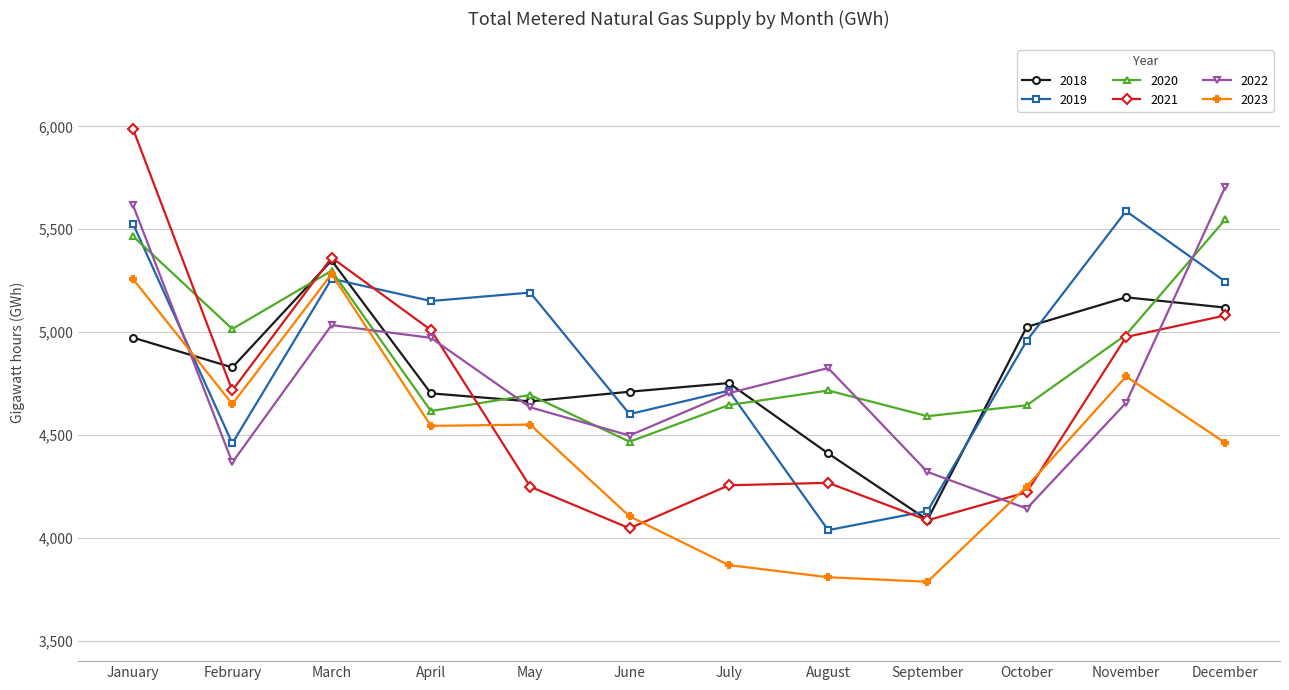

What is the smallest value displayed?

3786